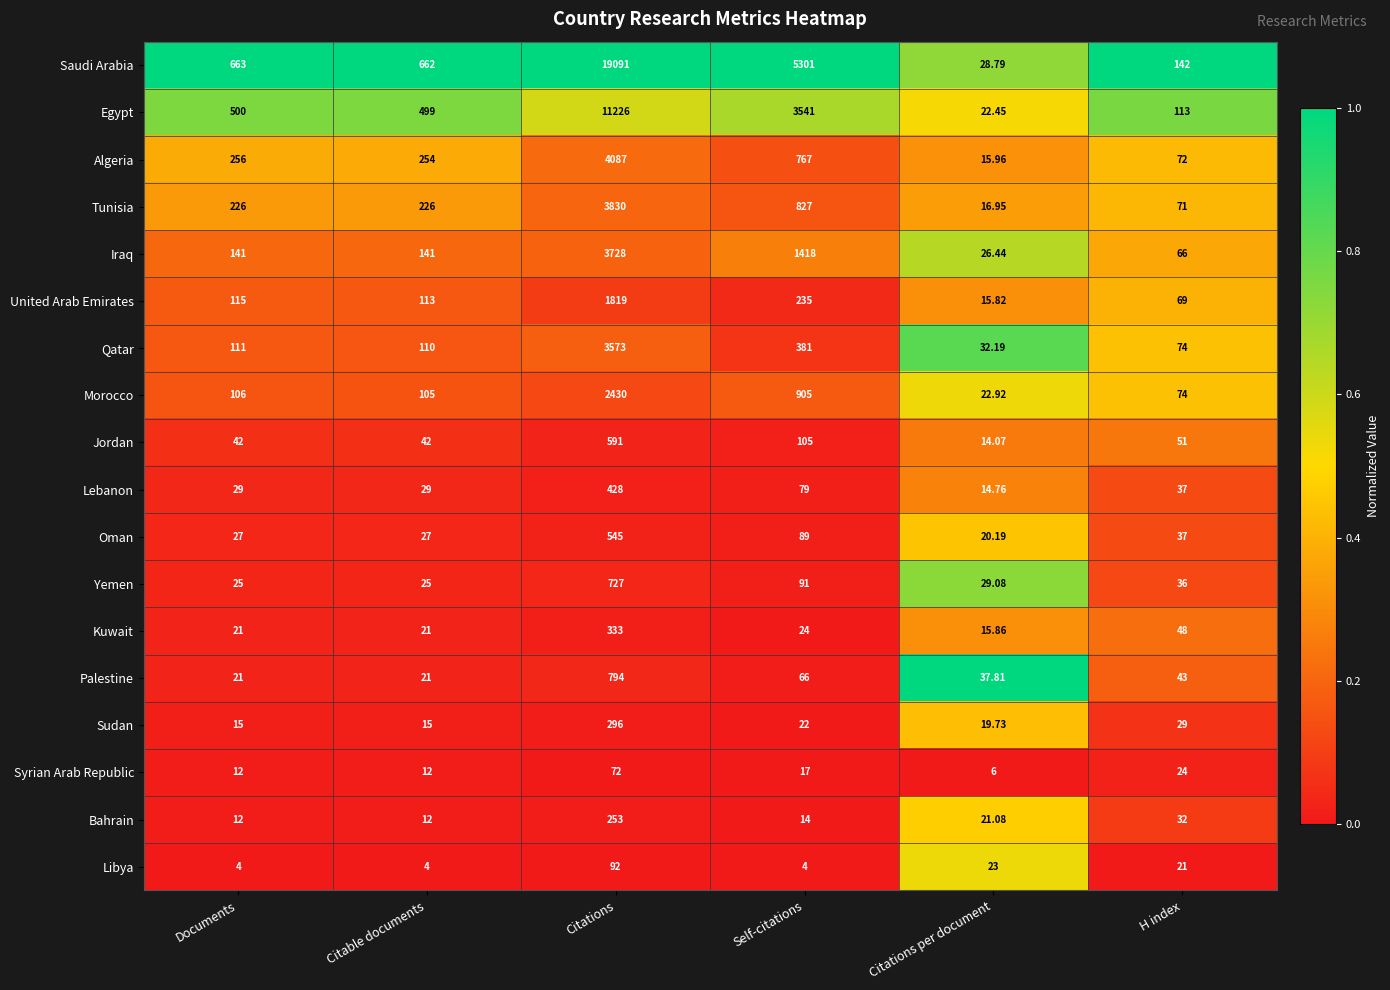

Is the value of Egypt at Self-citations greater than the value of Kuwait at Self-citations?

Yes